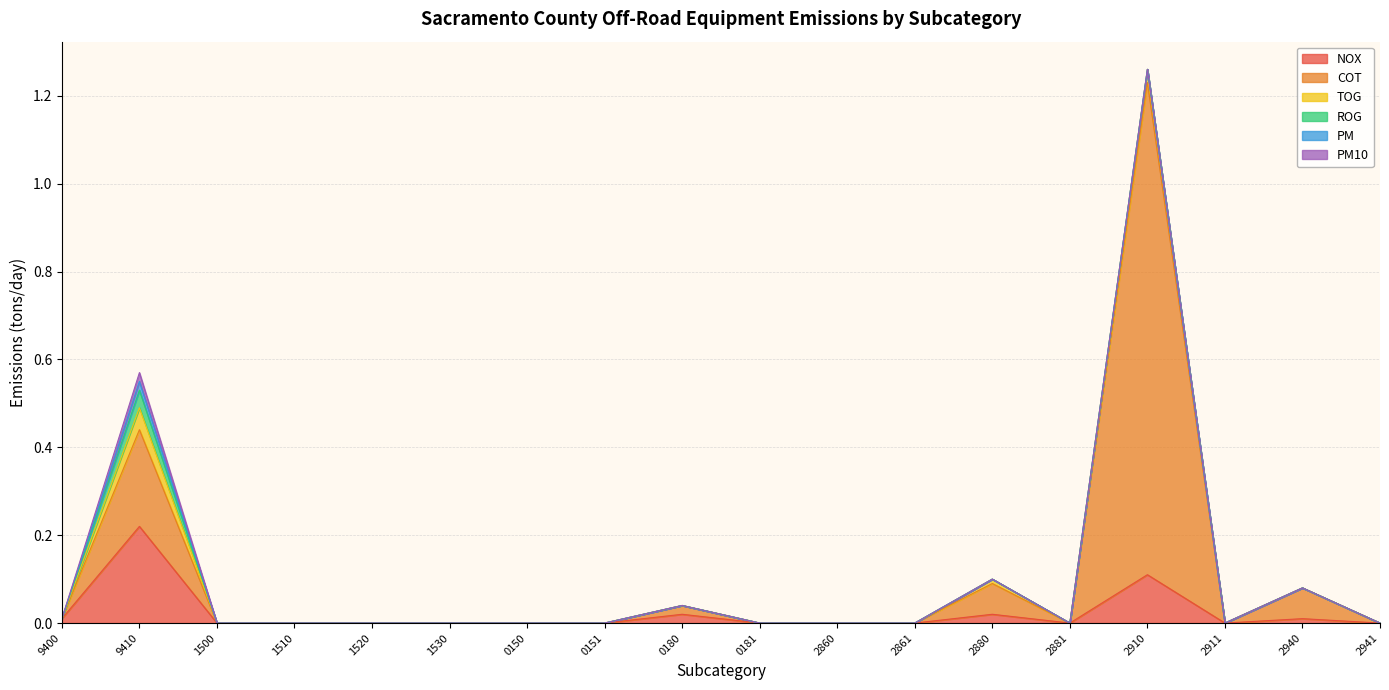

Which series has the widest spread of values?

COT